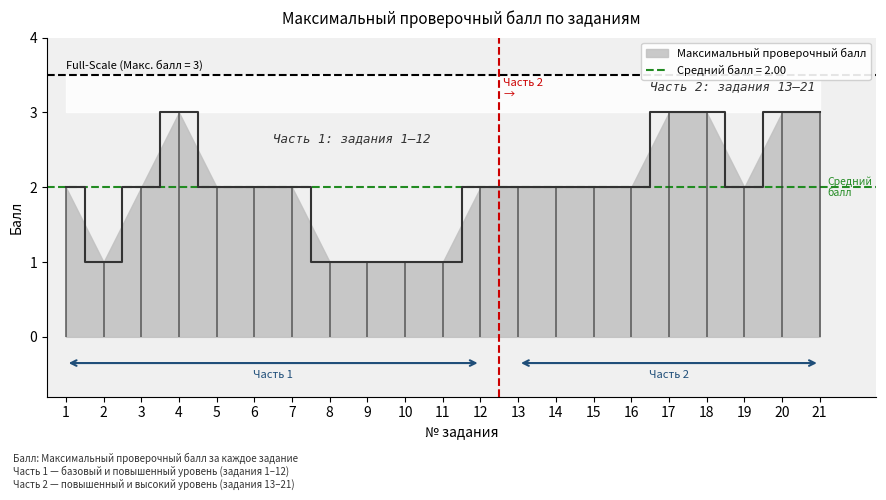

Is it true that the value at 19 is 1?

False